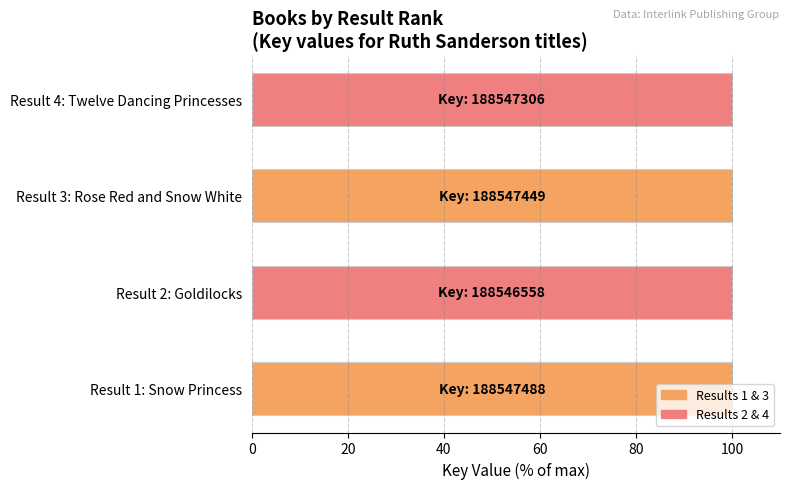

What is the greatest value displayed?

100.0